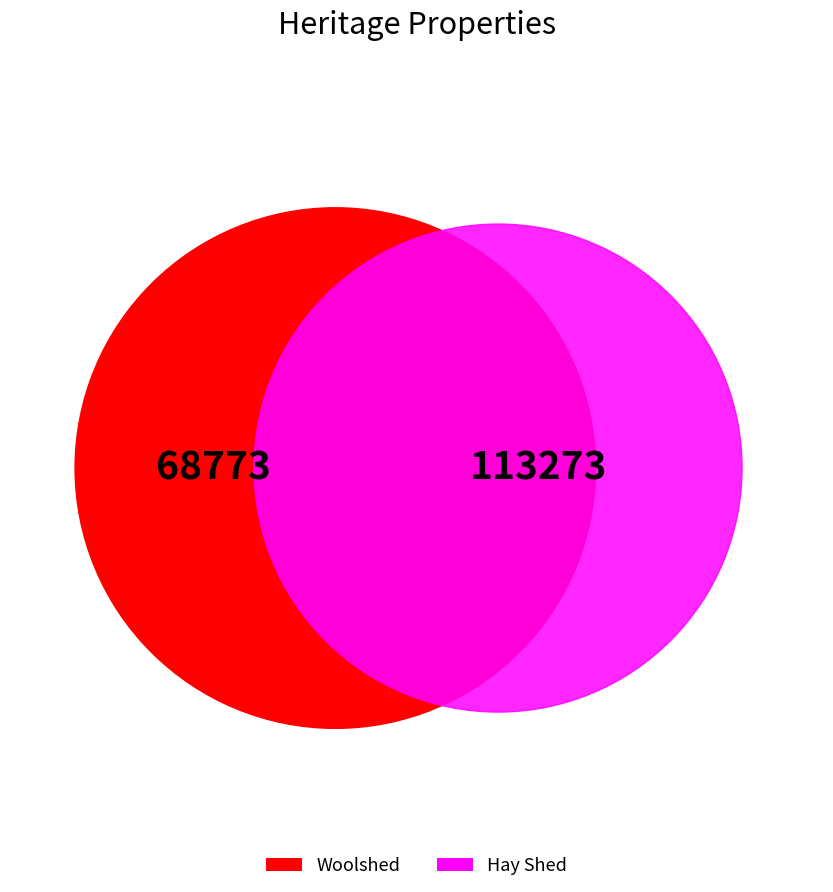

To the nearest percent, what portion does Woolshed represent?

38%